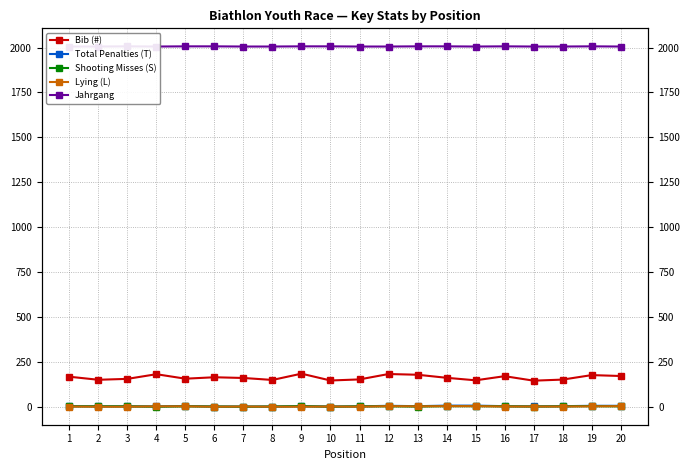

What is the lowest value of the Jahrgang series?

2006